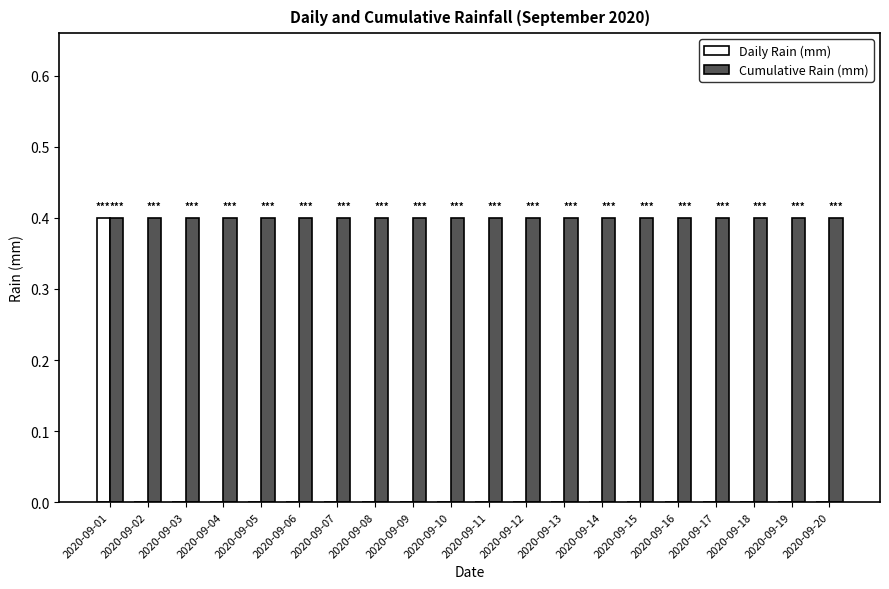

What is the maximum value shown in the chart?

0.4